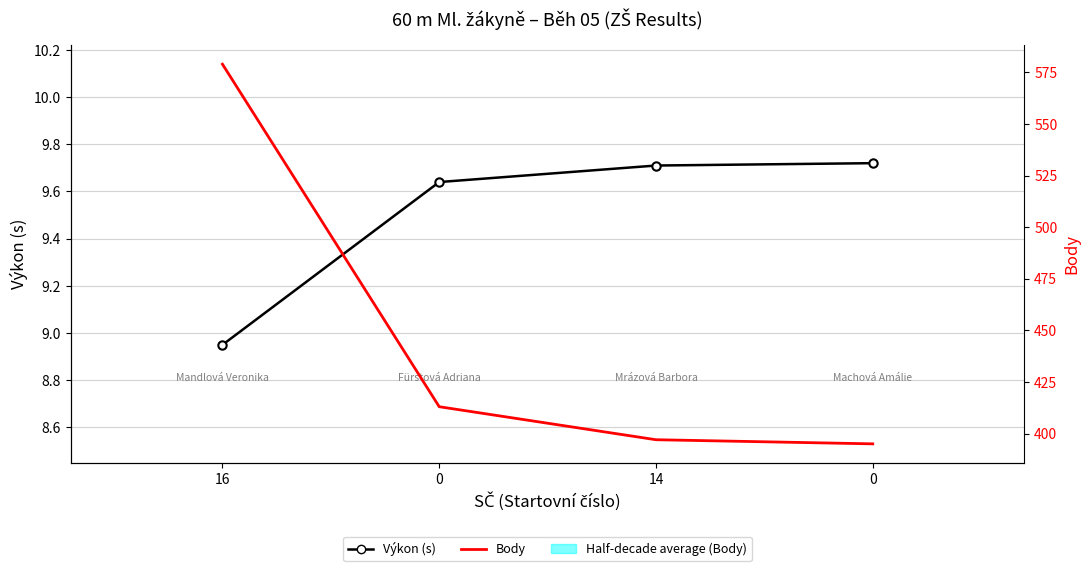

At which label does Body reach its peak?

16